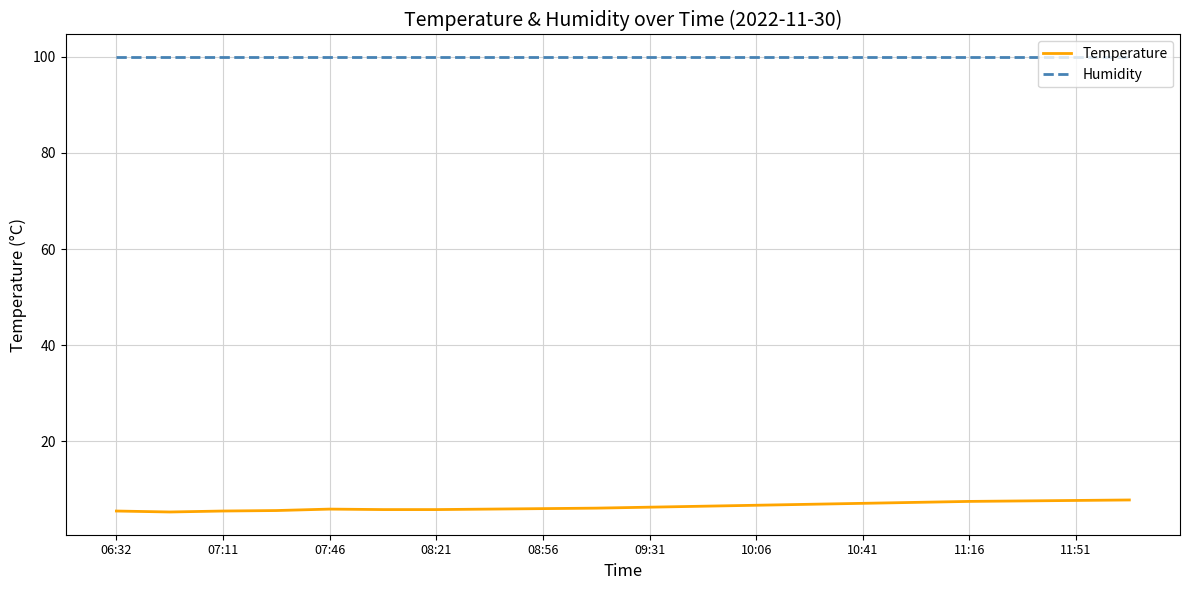

Rank the series by their average value, from highest to lowest.

Humidity, Temperature